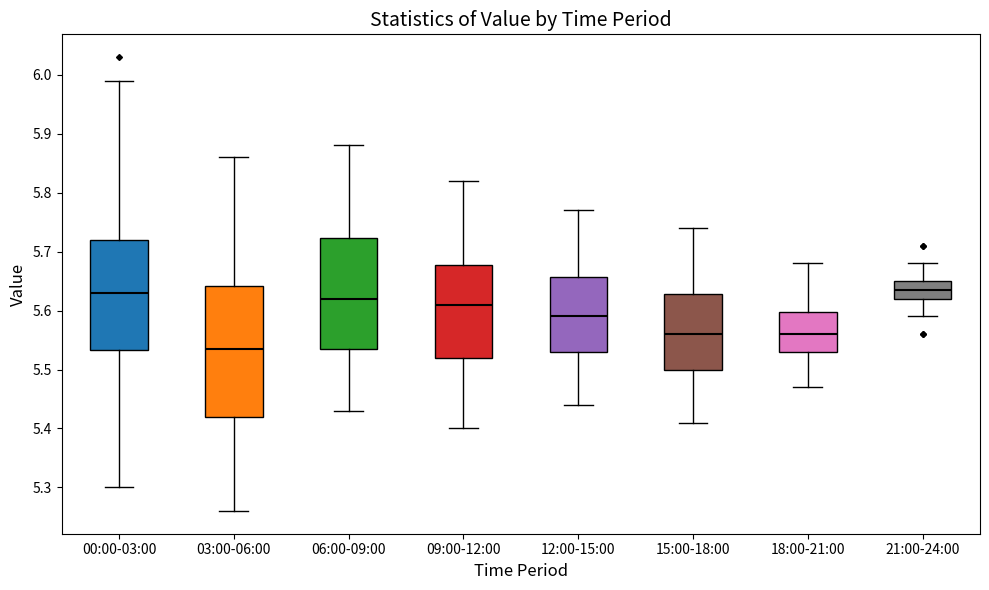

Where does the upper whisker of the box for 03:00-06:00 end on the y-axis? The values are not printed on the chart, so give them approximately, as read against the axis.

5.86